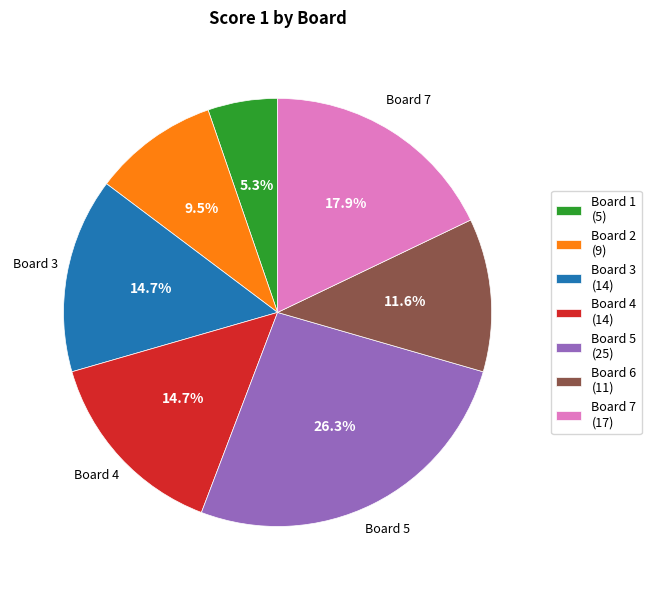

Do Board 7 (17) and Board 1 (5) together represent more than half of the pie?

No